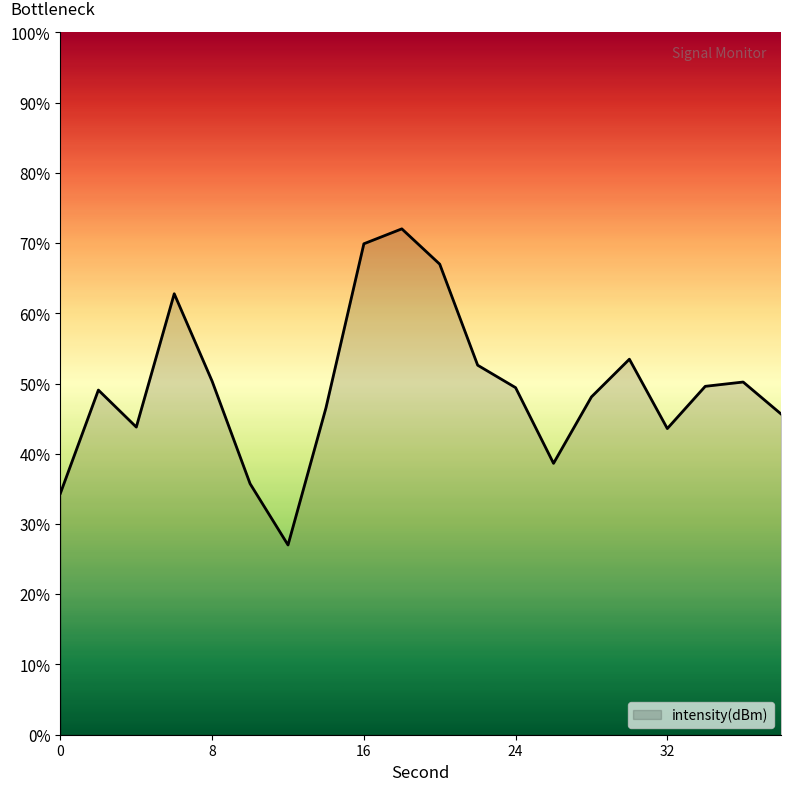

What is the greatest value displayed?

72.0